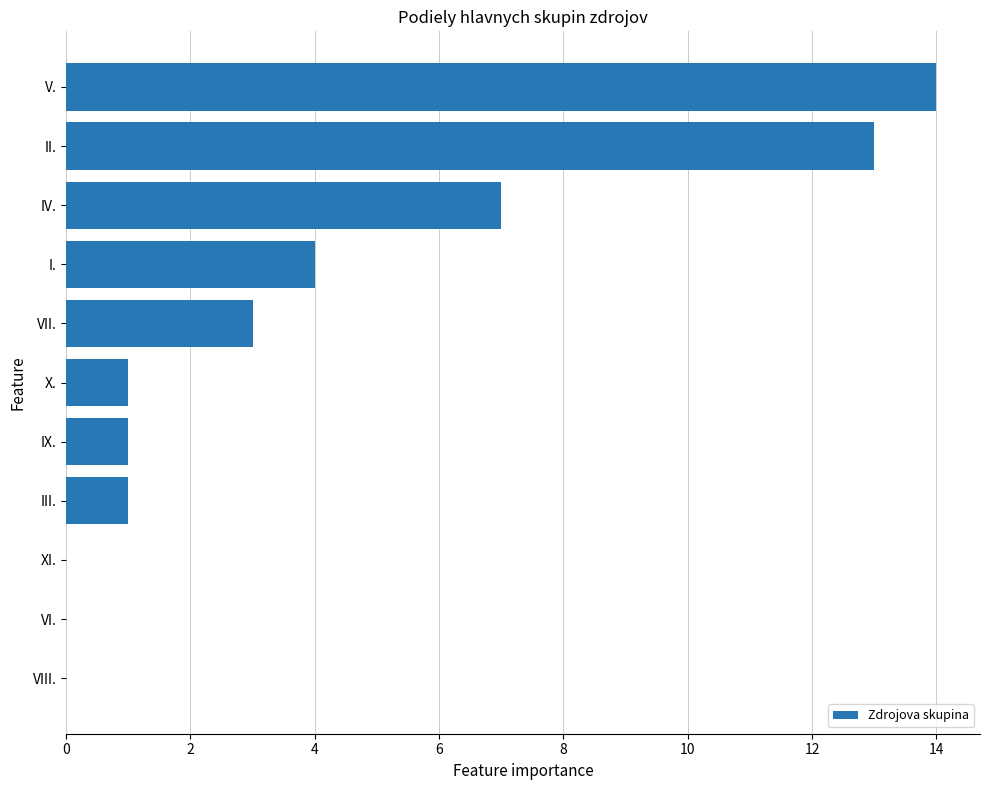

Which label corresponds to the largest value in the chart?

V.